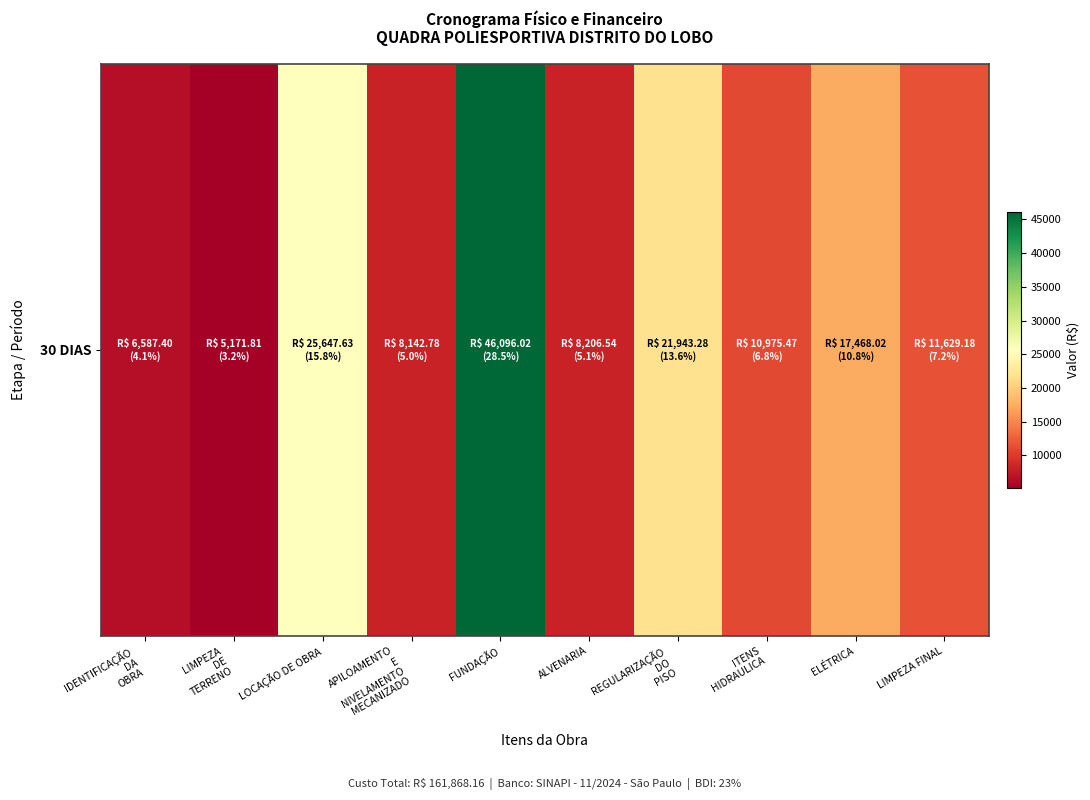

True or false: the data shows 8142.8 at APILOAMENTO
E
NIVELAMENTO
MECANIZADO.

True